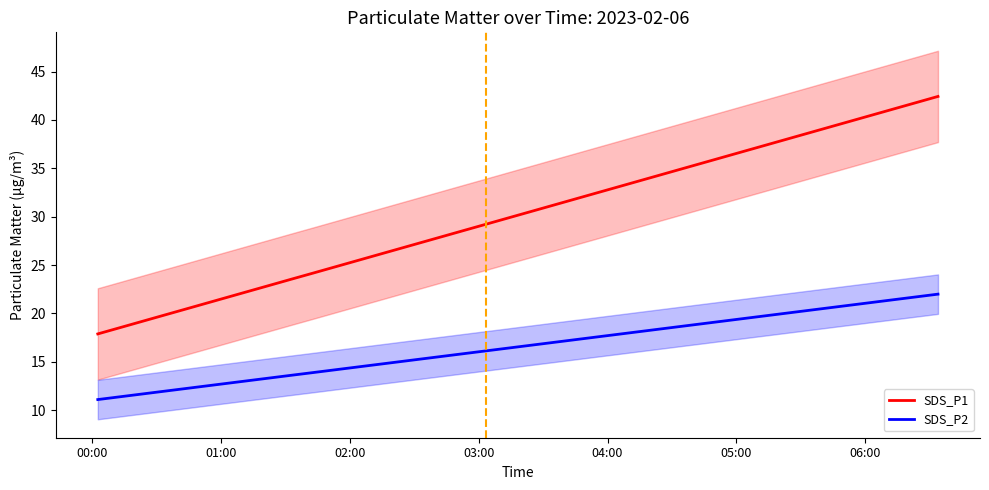

List the series in order of their overall mean, highest first.

SDS_P1, SDS_P2